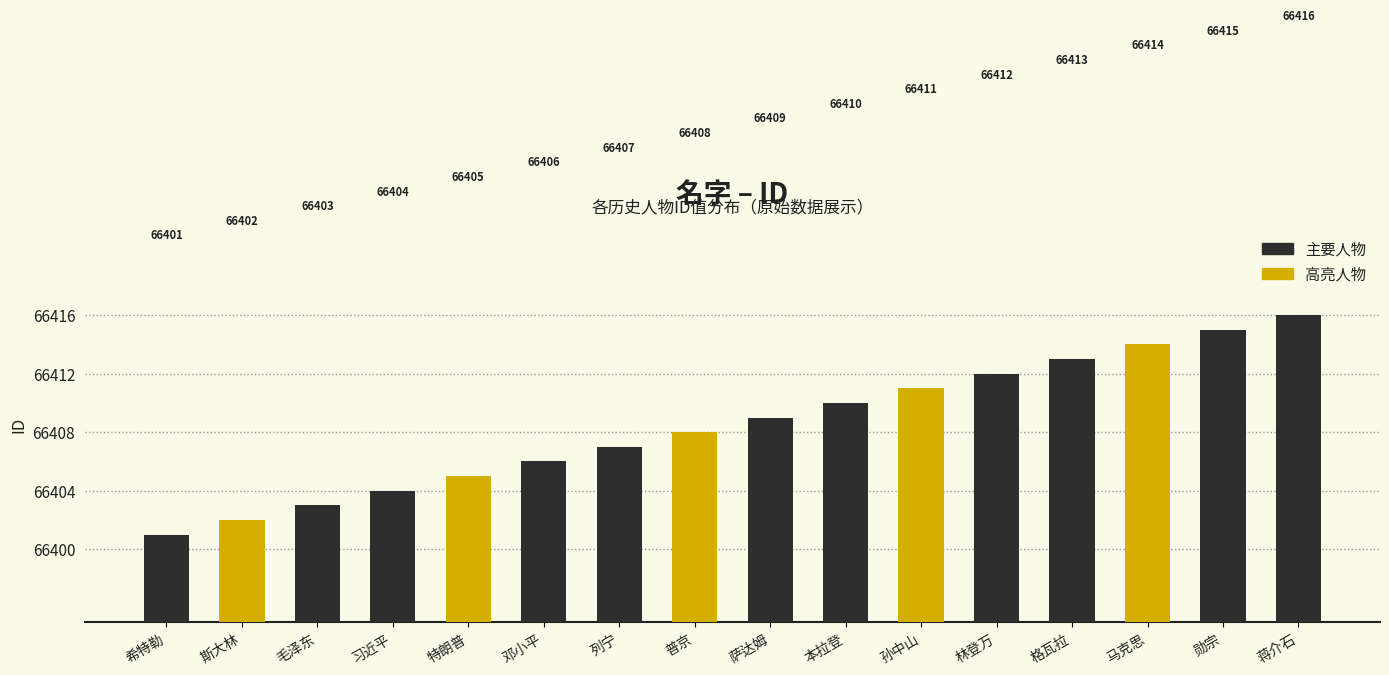

What is the change in value from 普京 to 本拉登?

+2